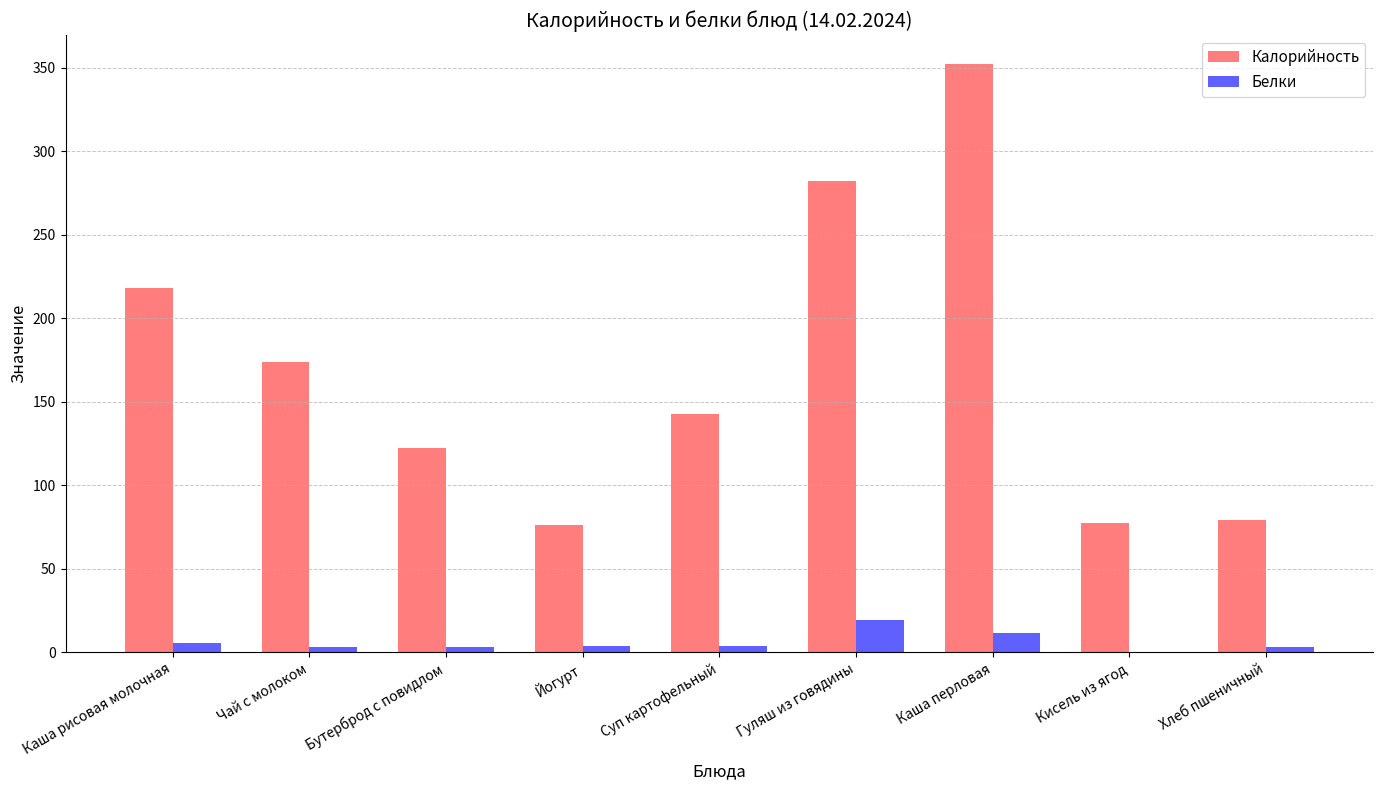

At which category is the sum across all series the highest?

Каша перловая